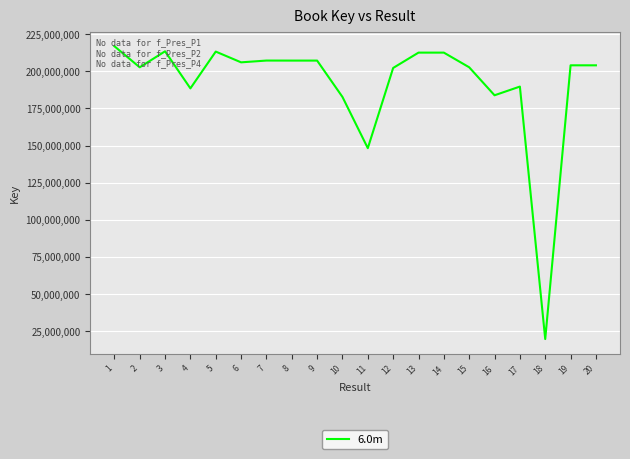

Where is the first local minimum?

2